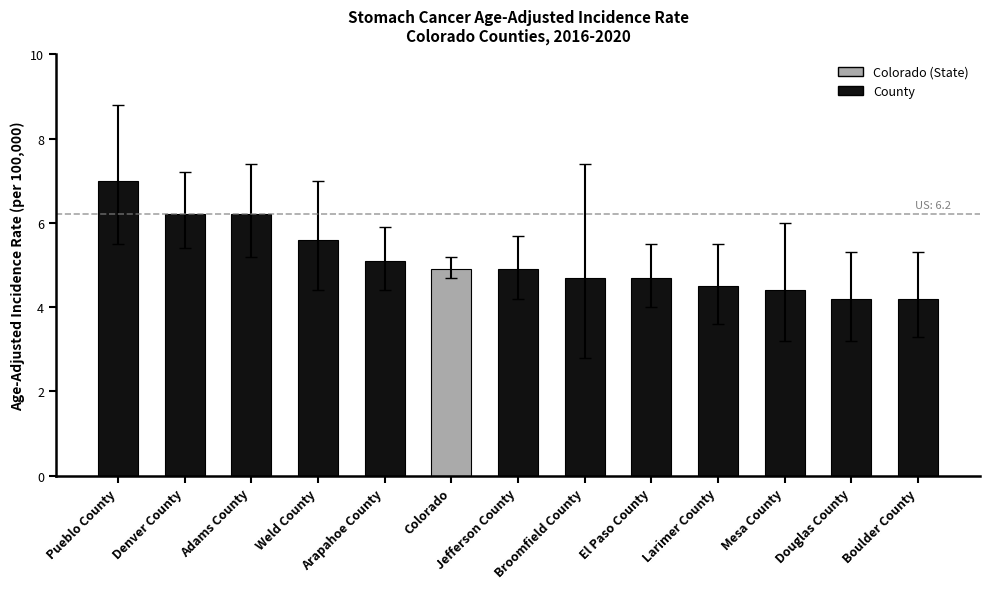

What is the greatest value displayed?

7.0